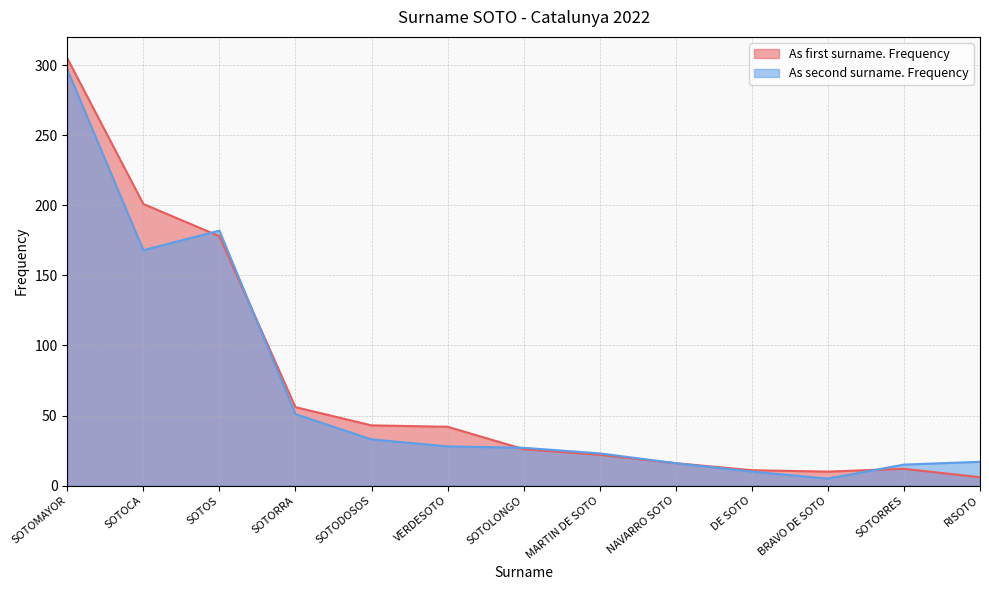

In As first surname. Frequency, how many points are lower than both neighbors (excluding endpoints)?

1